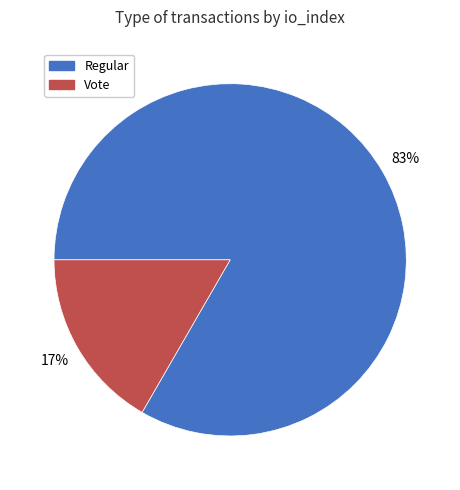

To the nearest percent, what is the average slice percentage?

50%